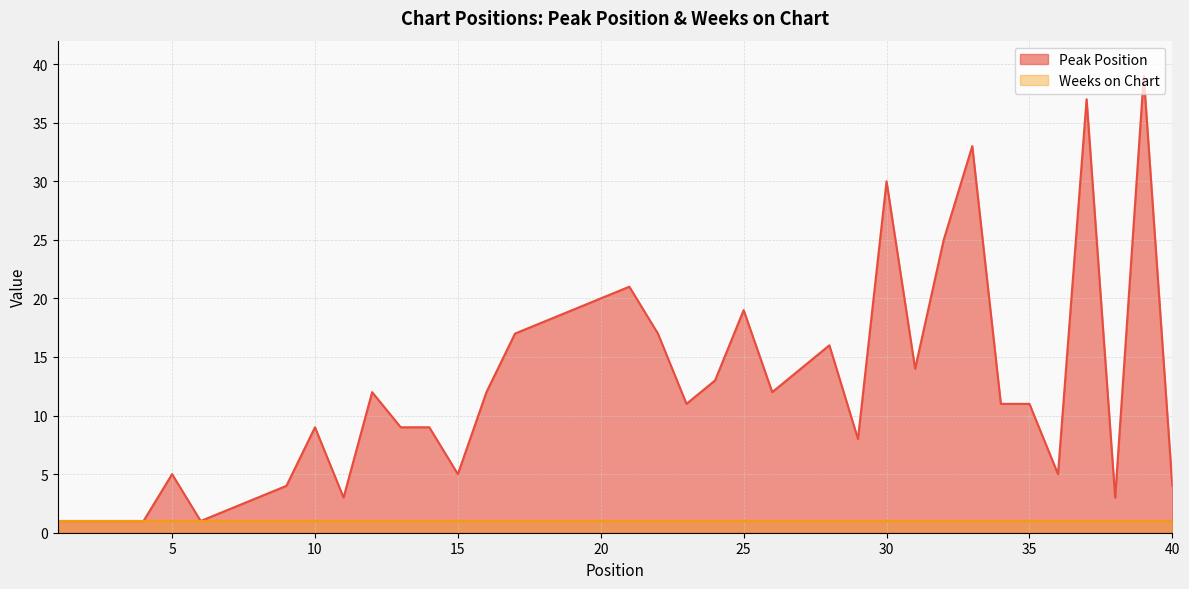

Which label corresponds to the largest value in the chart?

39